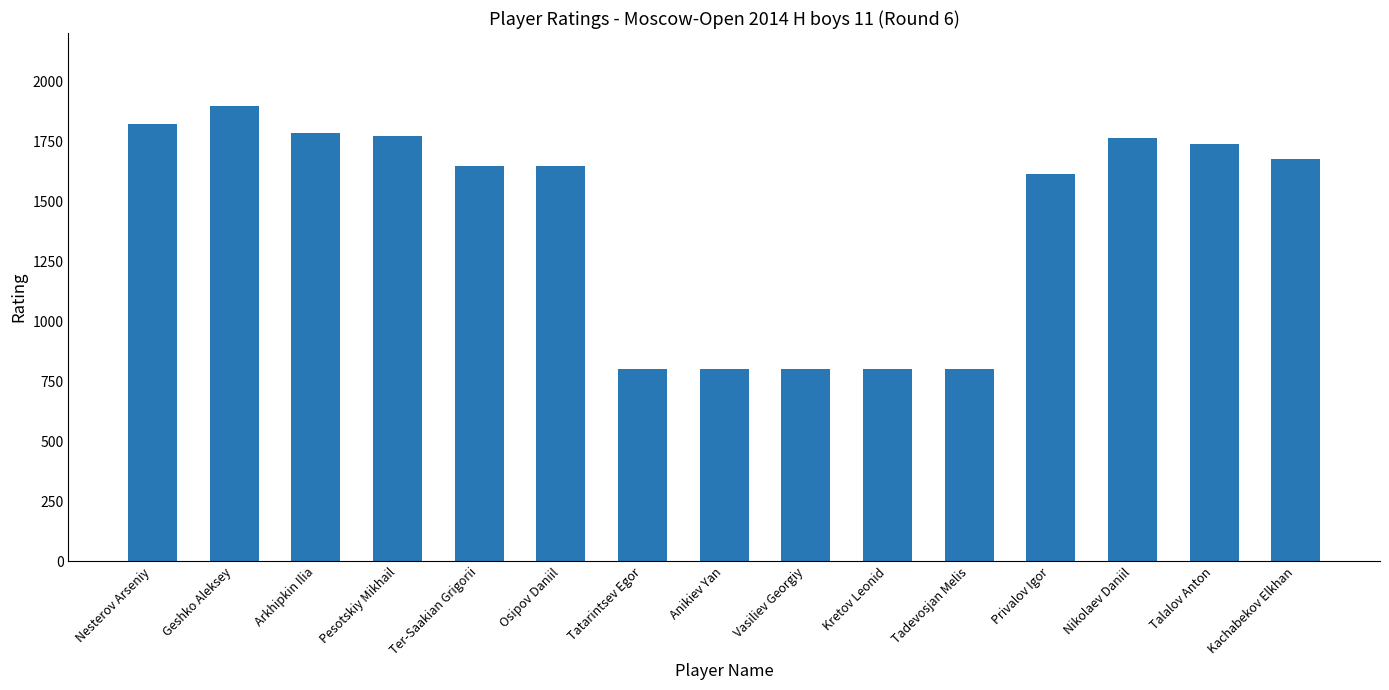

What is the greatest value displayed?

1894